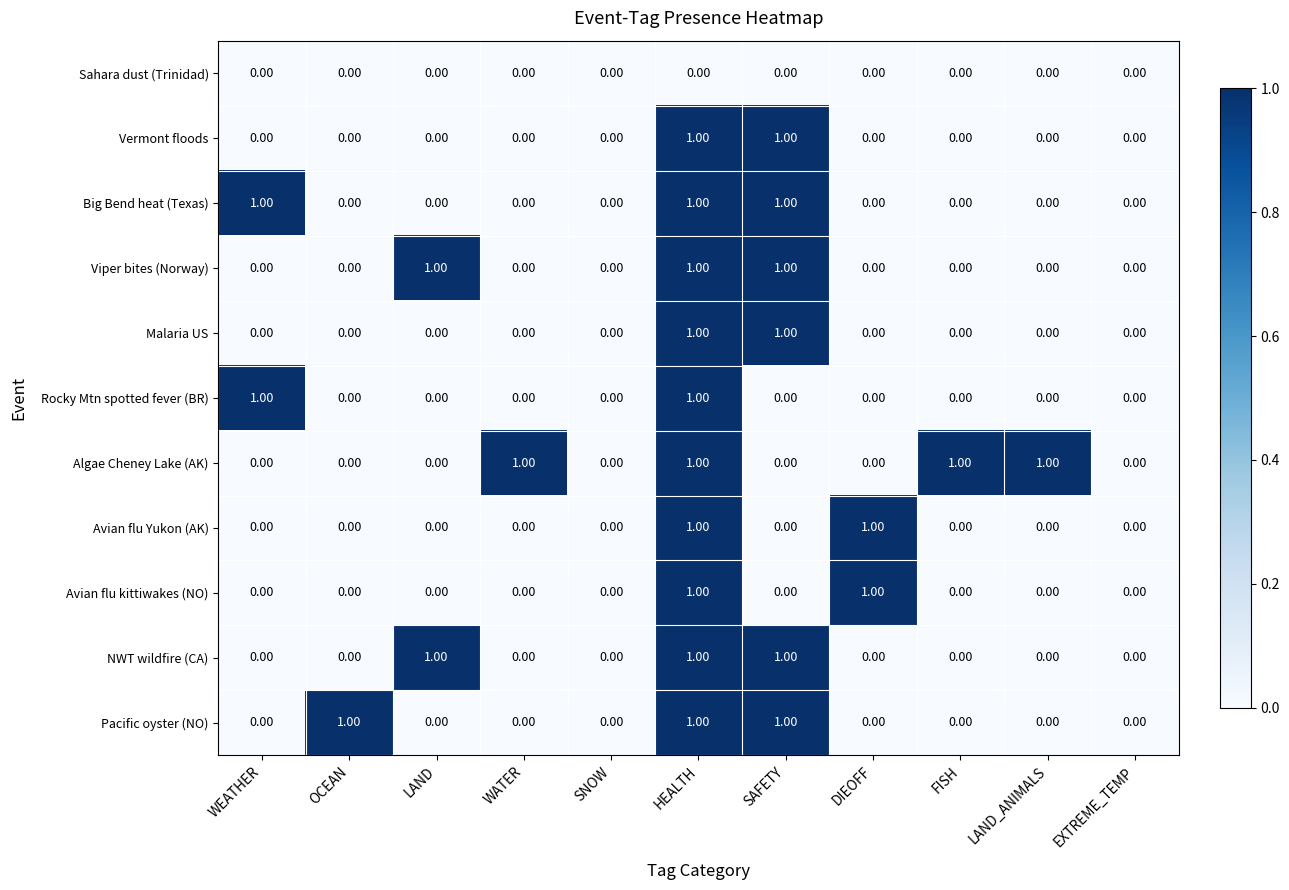

What is the sum of all Pacific oyster (NO) values?

3